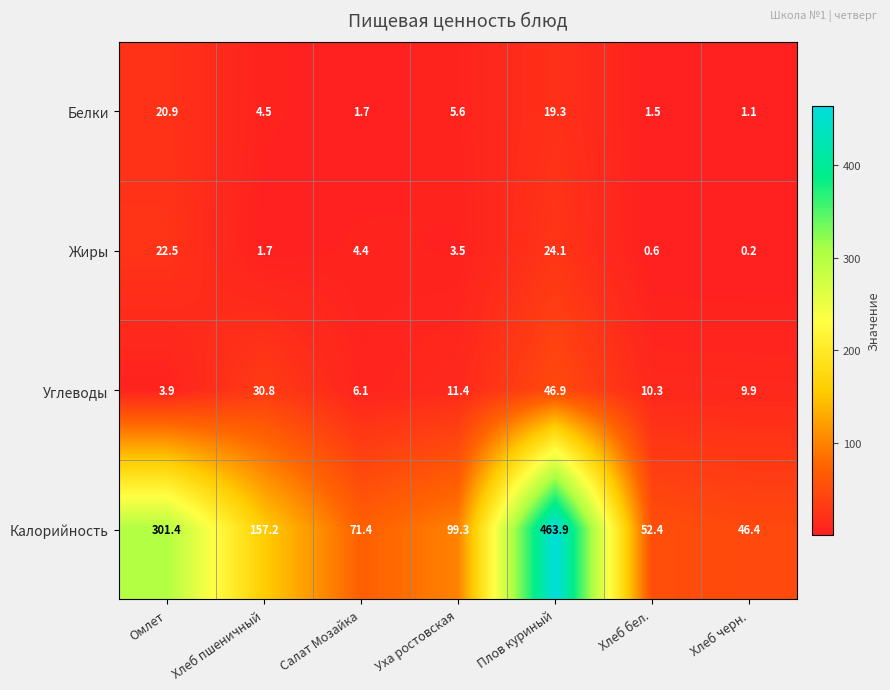

What is the sum of all Калорийность values?

1192.0